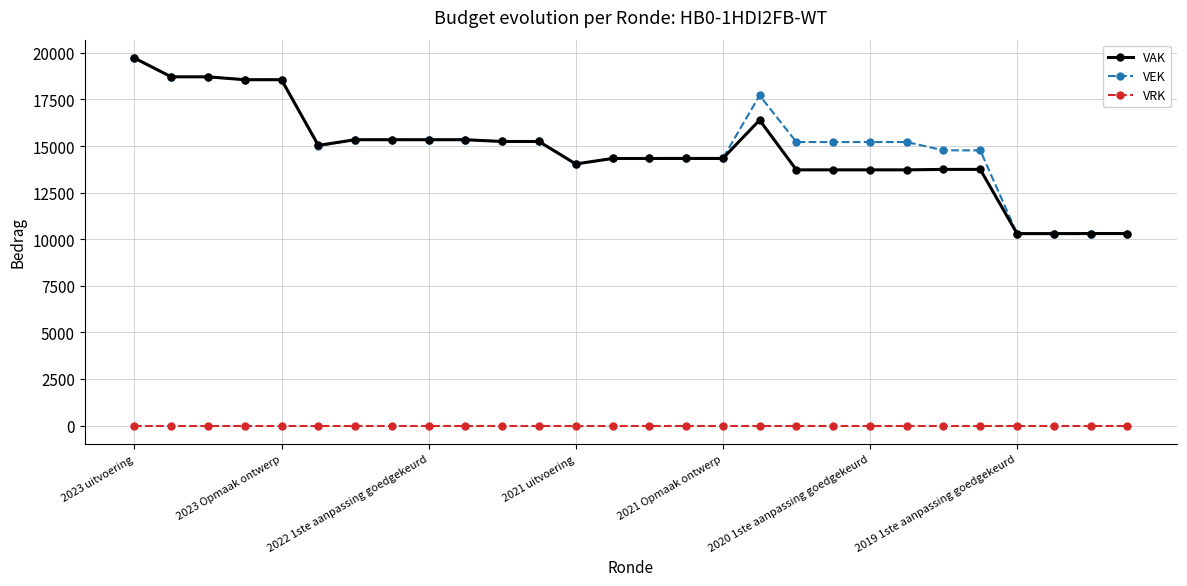

Which series has the widest spread of values?

VAK